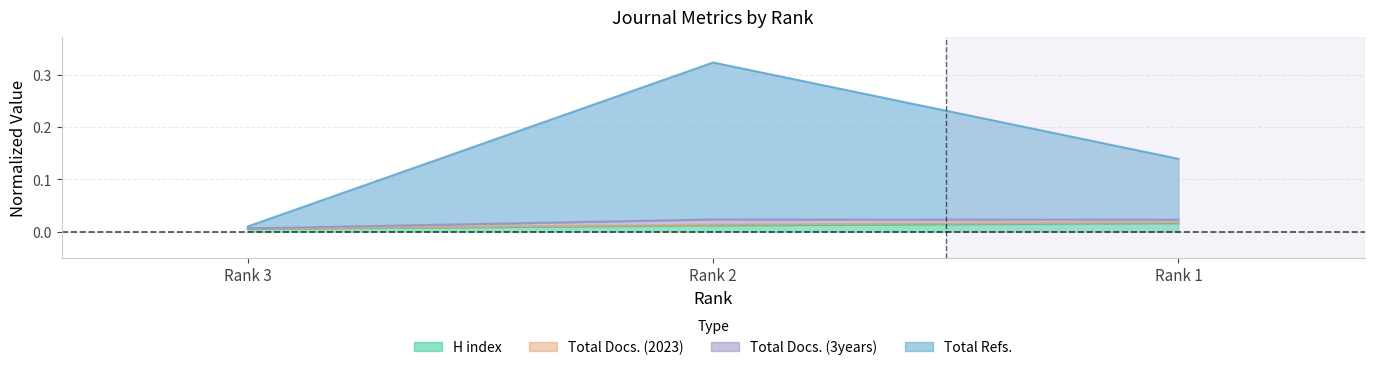

Reading right to left, extract all data points from this chart.

H index: 0.0	0.0	0.0
Total Docs. (2023): 0.0	0.0	0.0
Total Docs. (3years): 0.1	0.3	0.0